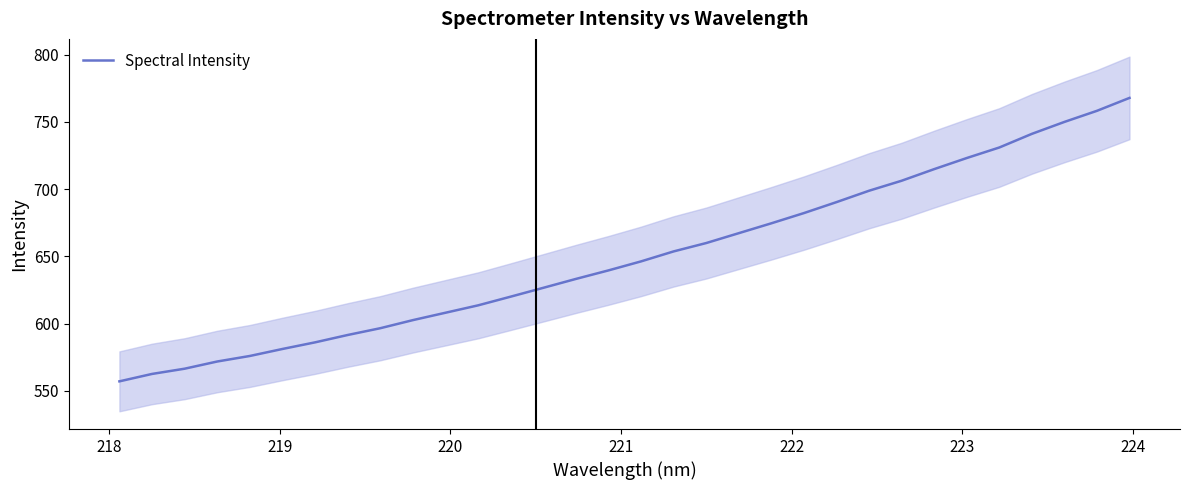

How many data points are above 646?

16